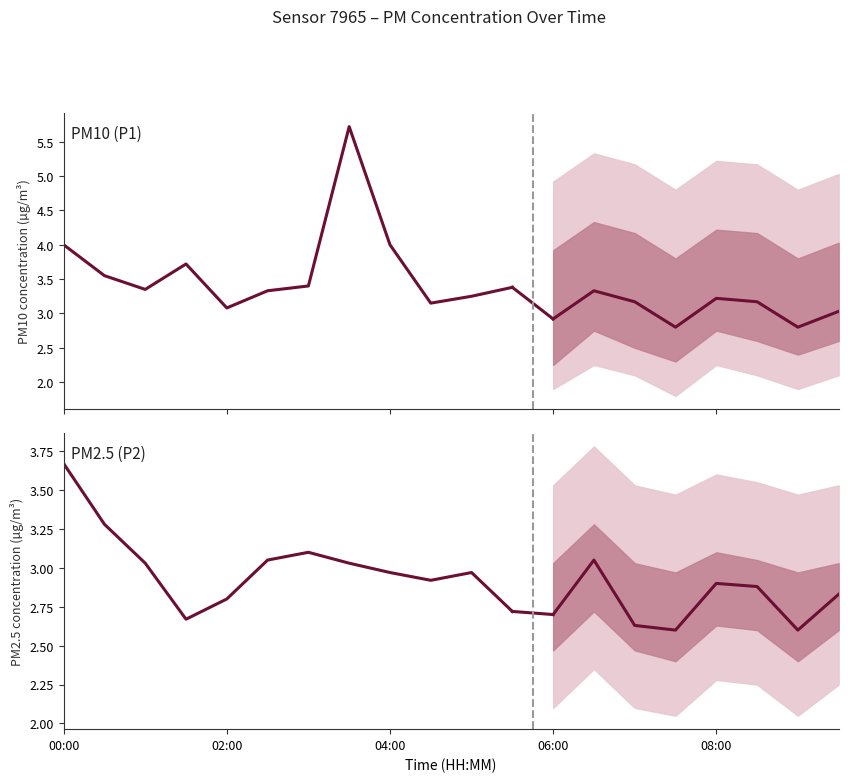

True or false: PM10 (P1) and PM2.5 (P2) cross at least once.

False